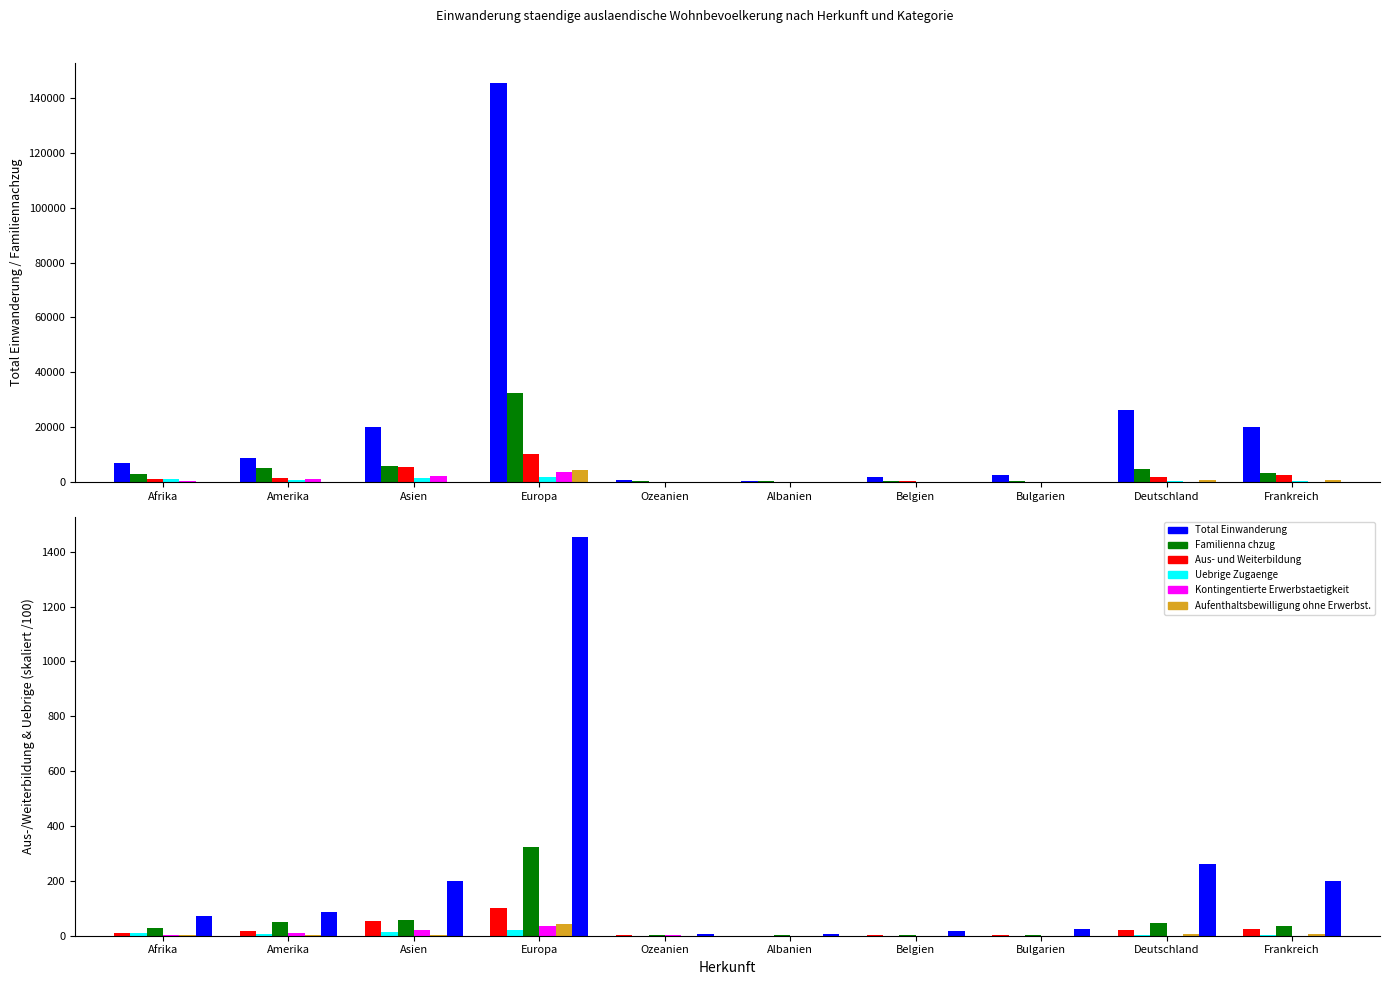

Is it true that Kontingentierte Erwerbstaetigkeit equals 0.1 at Frankreich?

False